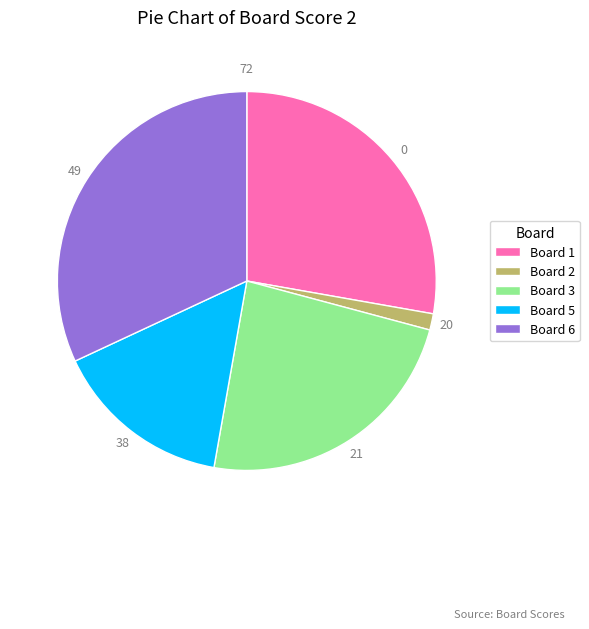

Does any single category account for the majority?

No